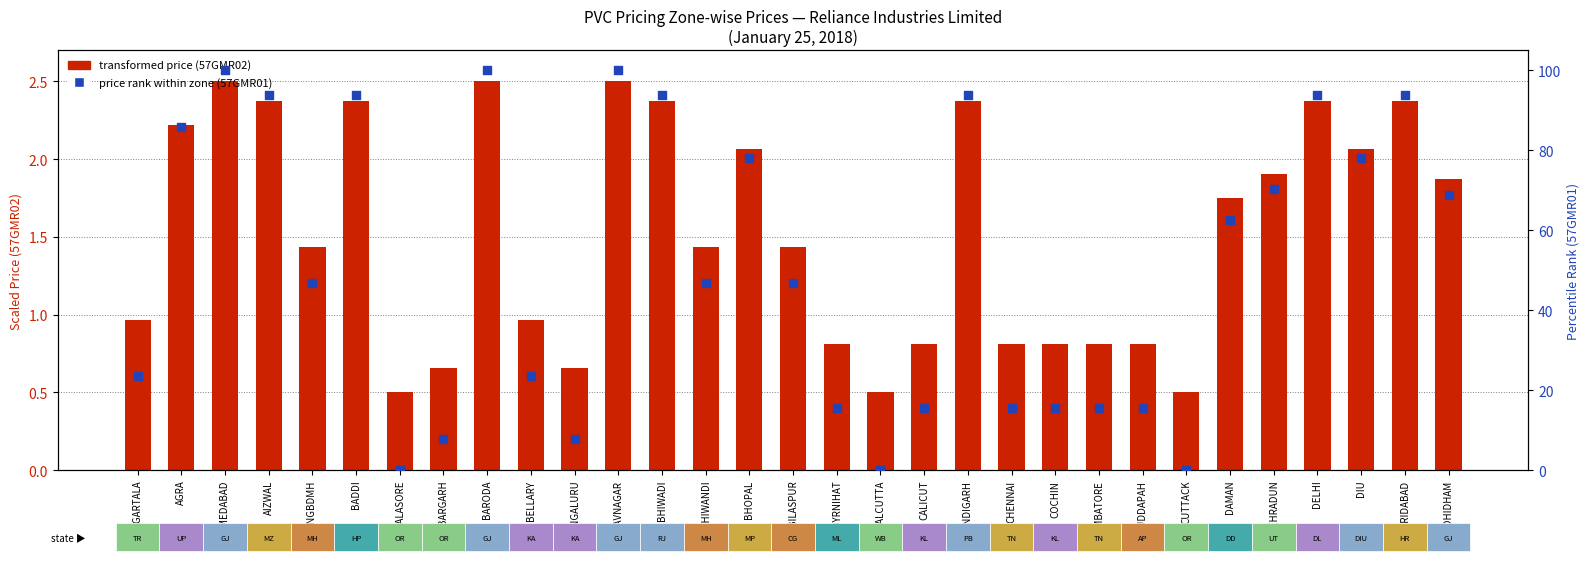

What is the total value across all series at BHIWANDI?

48.3